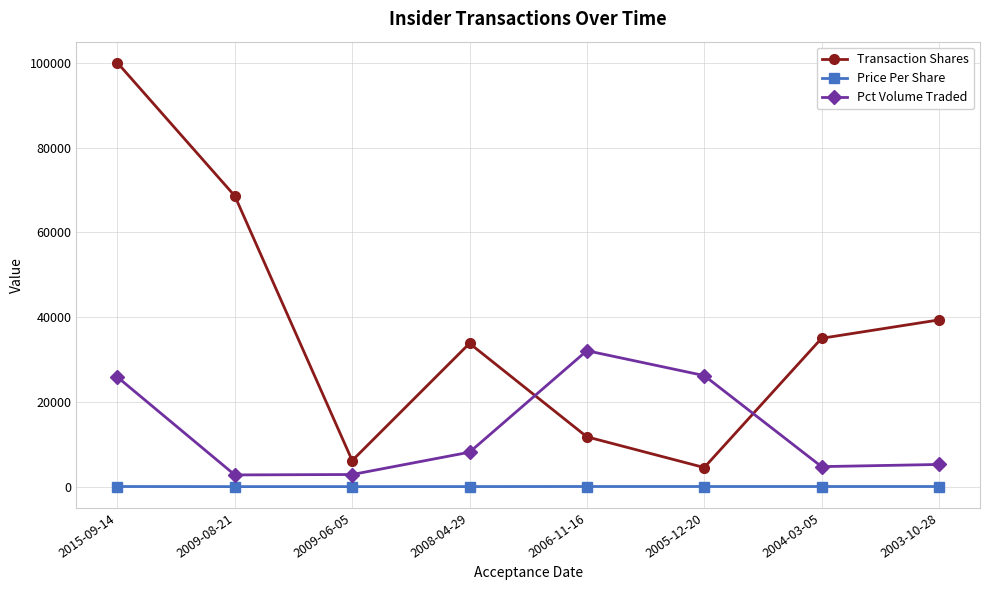

Rank the series by their maximum value, from lowest to highest.

Price Per Share, Pct Volume Traded, Transaction Shares